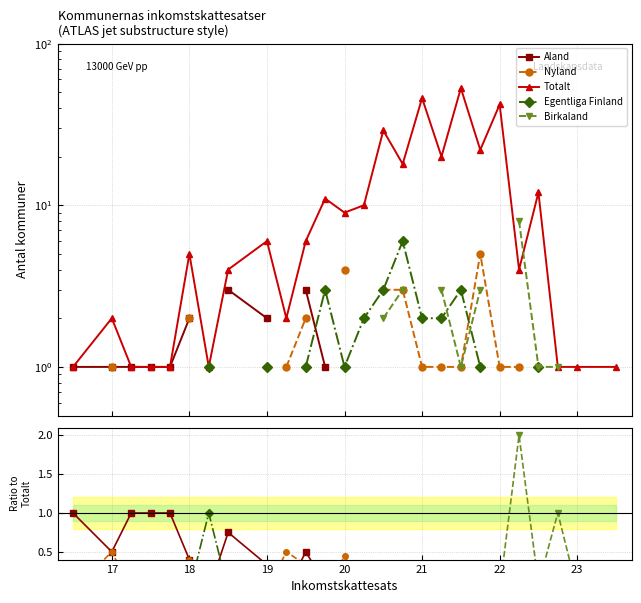

Which series has the largest range (max minus min)?

Totalt